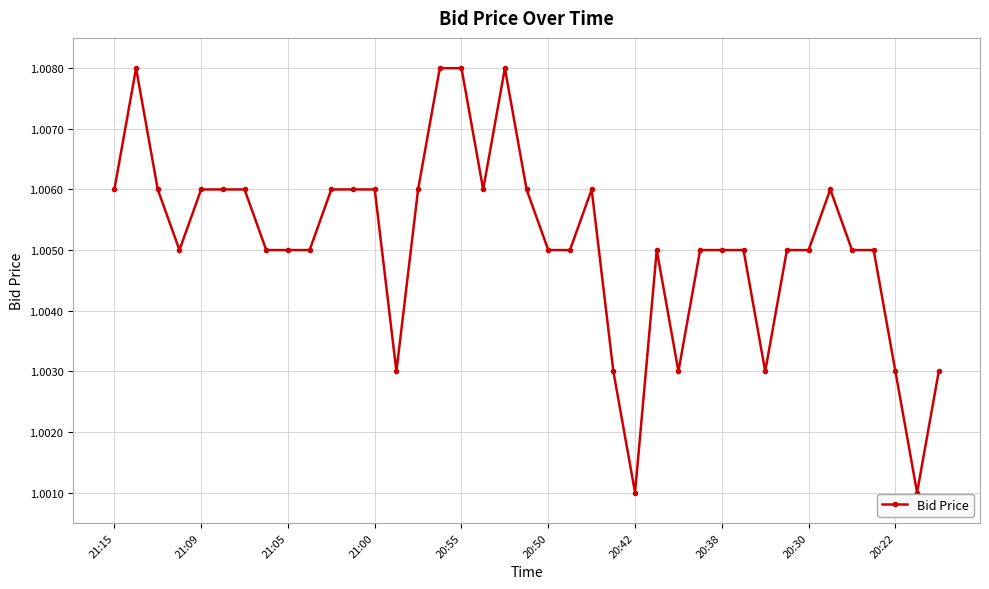

Count the number of categories in the chart.

39